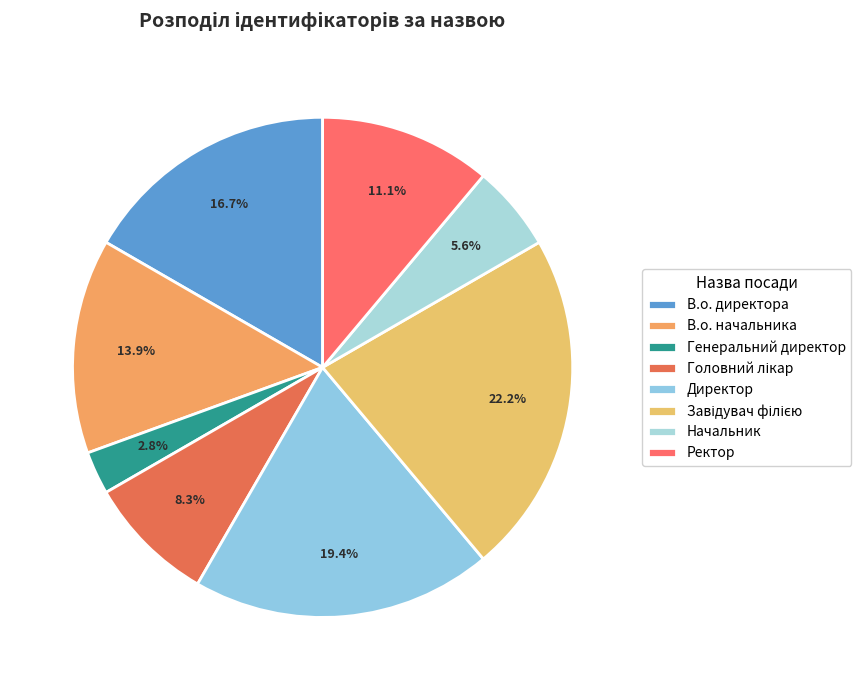

To the nearest percent, what is the difference between the largest and smallest slice percentages?

19%